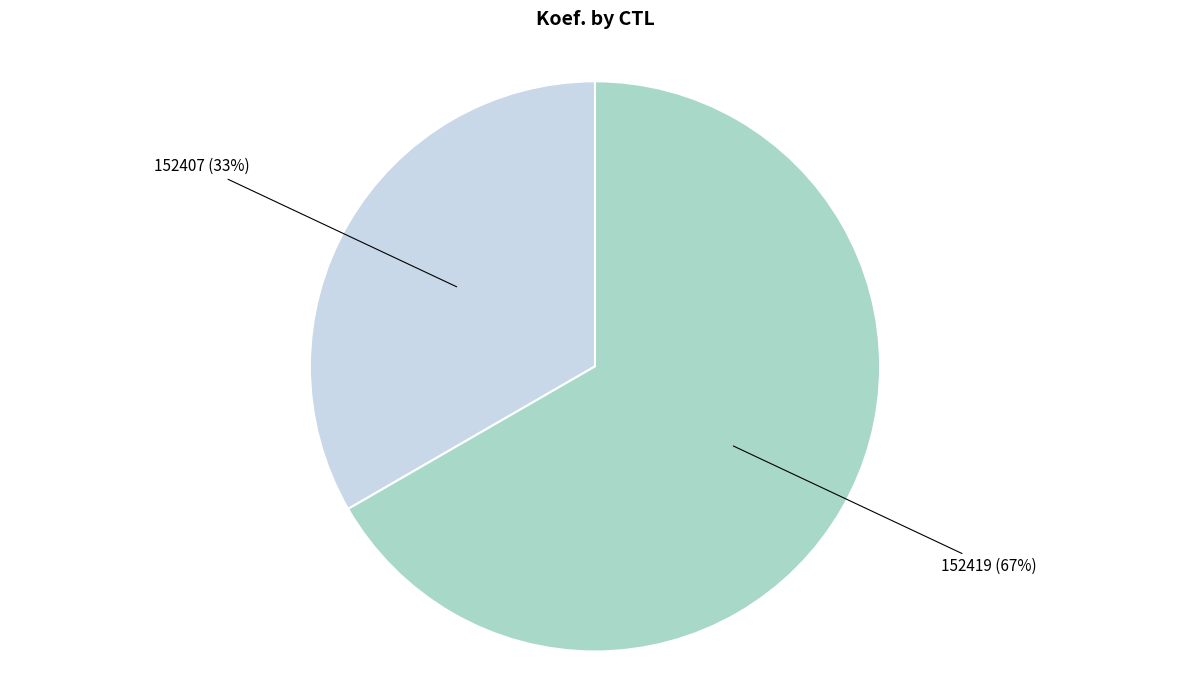

To the nearest percent, what is the average slice percentage?

50%